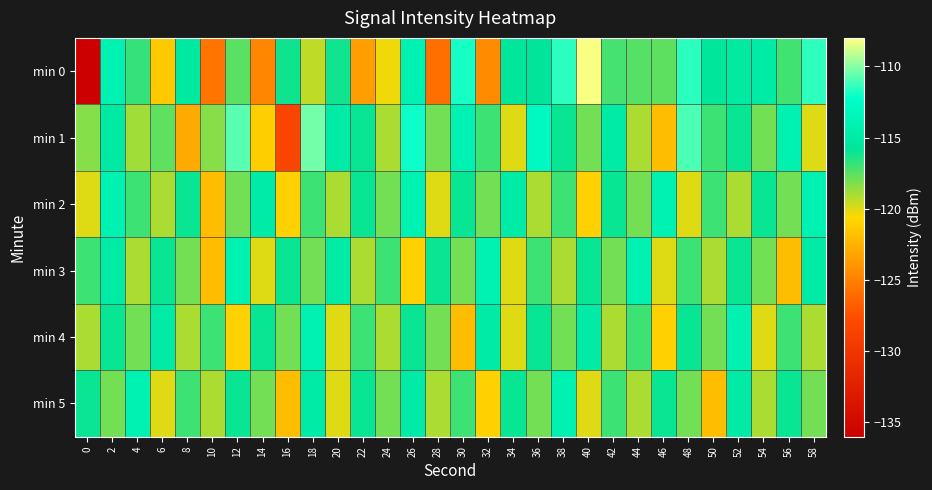

At how many categories does at least one series exceed -126?

30